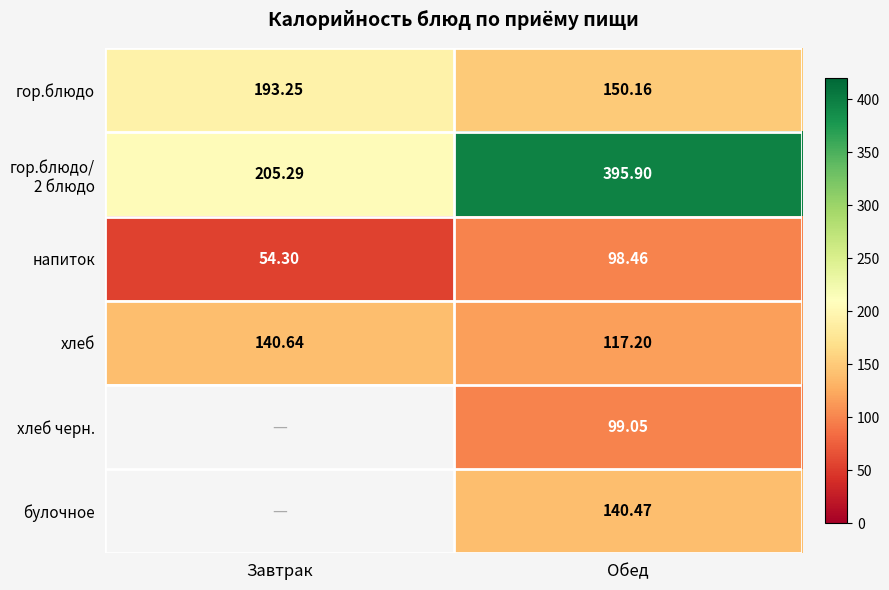

Is the value of гор.блюдо at Завтрак greater than the value of хлеб черн. at Обед?

Yes